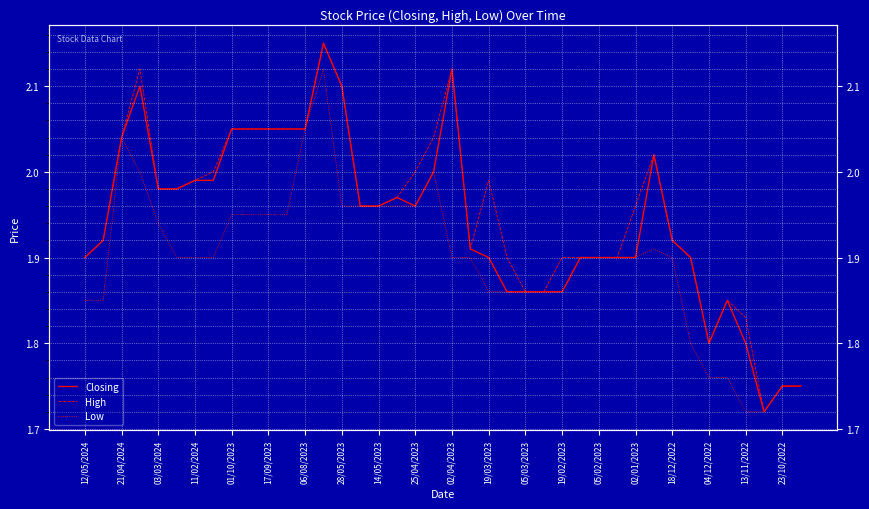

In High, how many points are lower than both neighbors (excluding endpoints)?

3